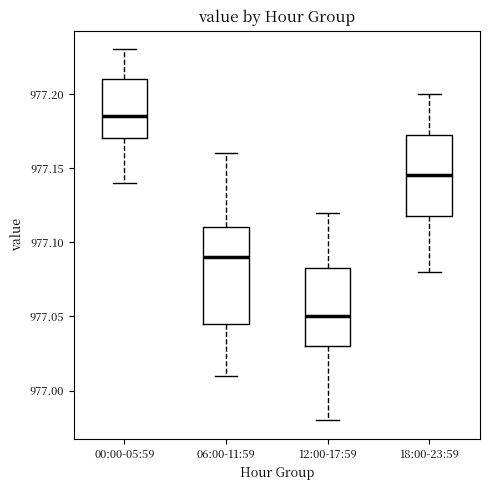

Where does the median line of the box for 06:00-11:59 sit on the y-axis? The values are not printed on the chart, so give them approximately, as read against the axis.

977.090